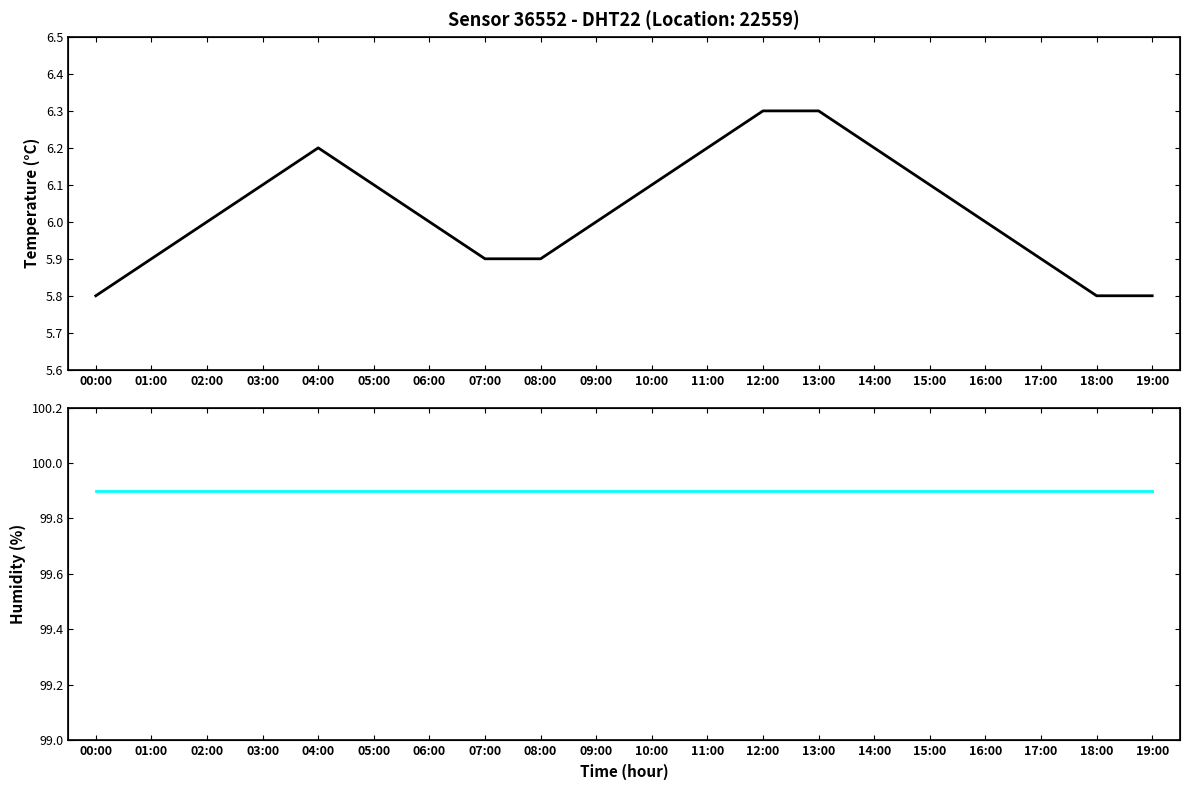

What are all the series names shown in the legend?

temperature, humidity